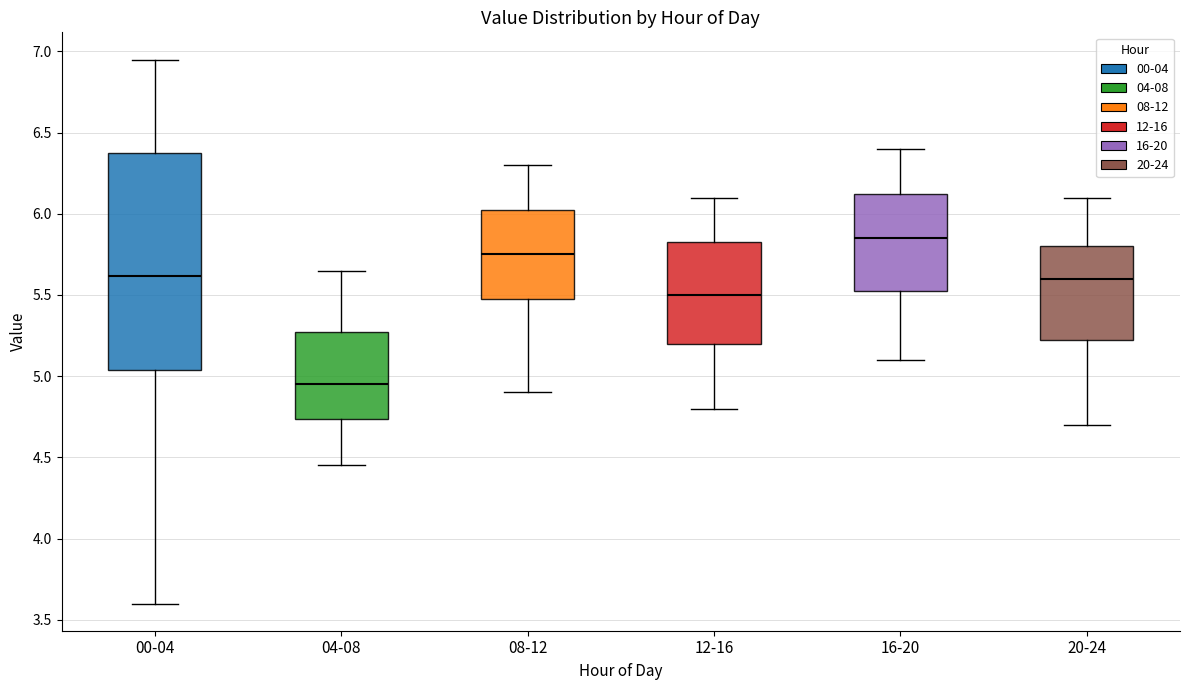

Reading left to right, transcribe this box plot: for each box, give where its median line is, the range the box spans, and where its two whiskers end, as read against the y-axis. The values are not printed on the chart, so give them approximately, as read against the axis.

00-04: median 5.60, box 5.05 to 6.40, whiskers 3.60 to 6.95
04-08: median 4.95, box 4.75 to 5.30, whiskers 4.45 to 5.65
08-12: median 5.75, box 5.50 to 6.05, whiskers 4.90 to 6.30
12-16: median 5.50, box 5.20 to 5.85, whiskers 4.80 to 6.10
16-20: median 5.85, box 5.55 to 6.15, whiskers 5.10 to 6.40
20-24: median 5.60, box 5.25 to 5.80, whiskers 4.70 to 6.10